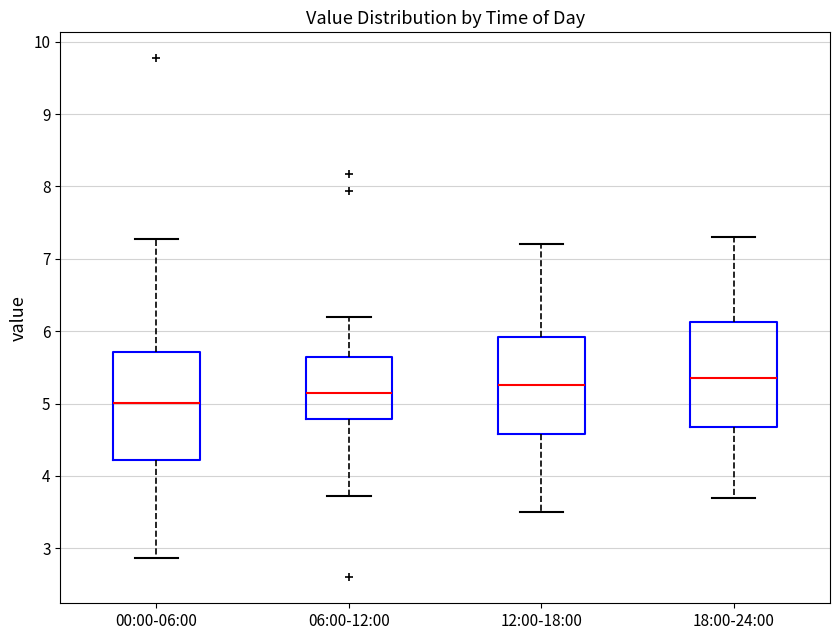

Reading left to right, transcribe this box plot: for each box, give where its median line is, the range the box spans, and where its two whiskers end, as read against the y-axis. The values are not printed on the chart, so give them approximately, as read against the axis.

00:00-06:00: median 5.0, box 4.2 to 5.7, whiskers 2.9 to 7.3
06:00-12:00: median 5.2, box 4.8 to 5.7, whiskers 3.7 to 6.2
12:00-18:00: median 5.3, box 4.6 to 5.9, whiskers 3.5 to 7.2
18:00-24:00: median 5.4, box 4.7 to 6.1, whiskers 3.7 to 7.3